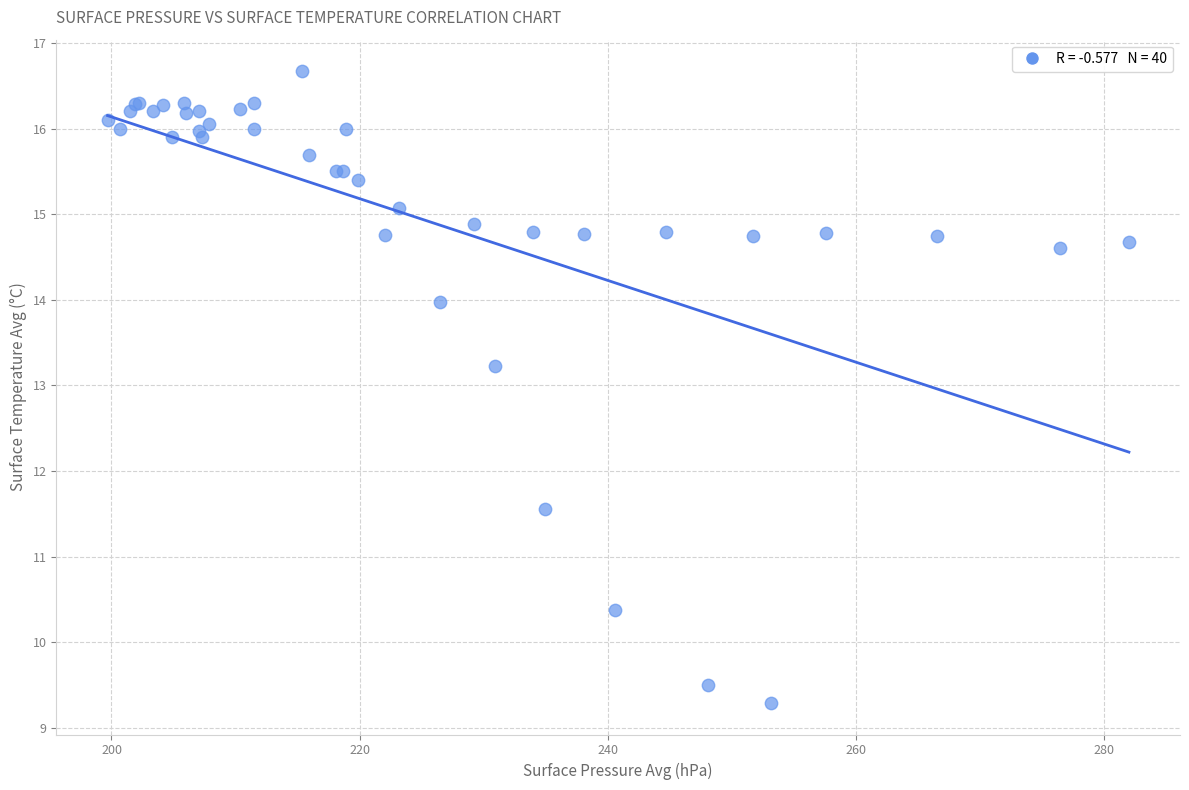

What Y value in the scatter plot is closest to 12?

11.6